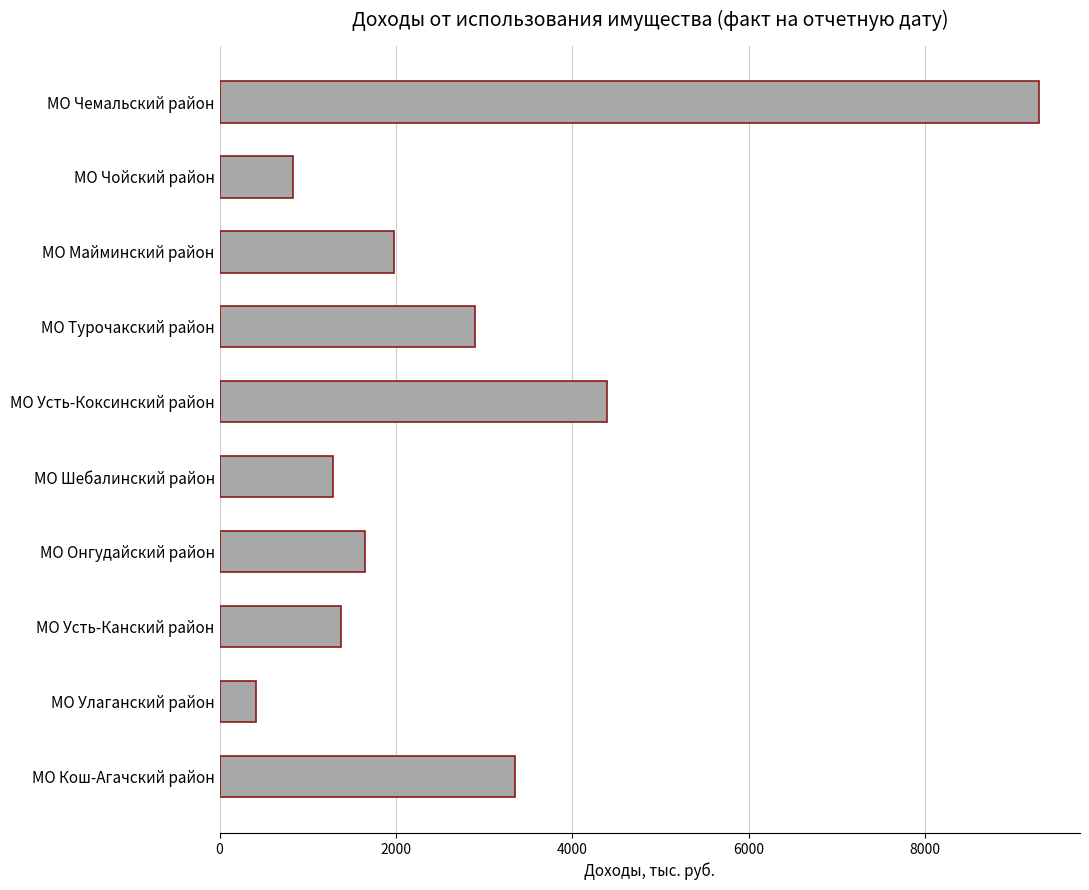

True or false: the data shows 2015.4 at МО Турочакский район.

False